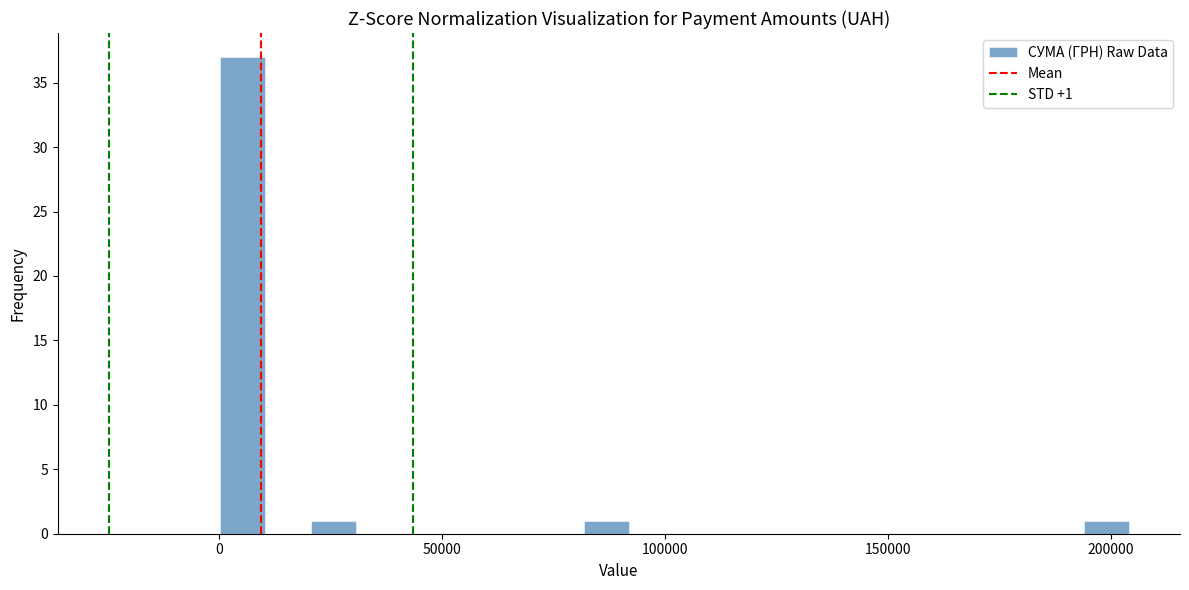

Read against the x-axis, roughly where is the centre of the tallest bar?

5000